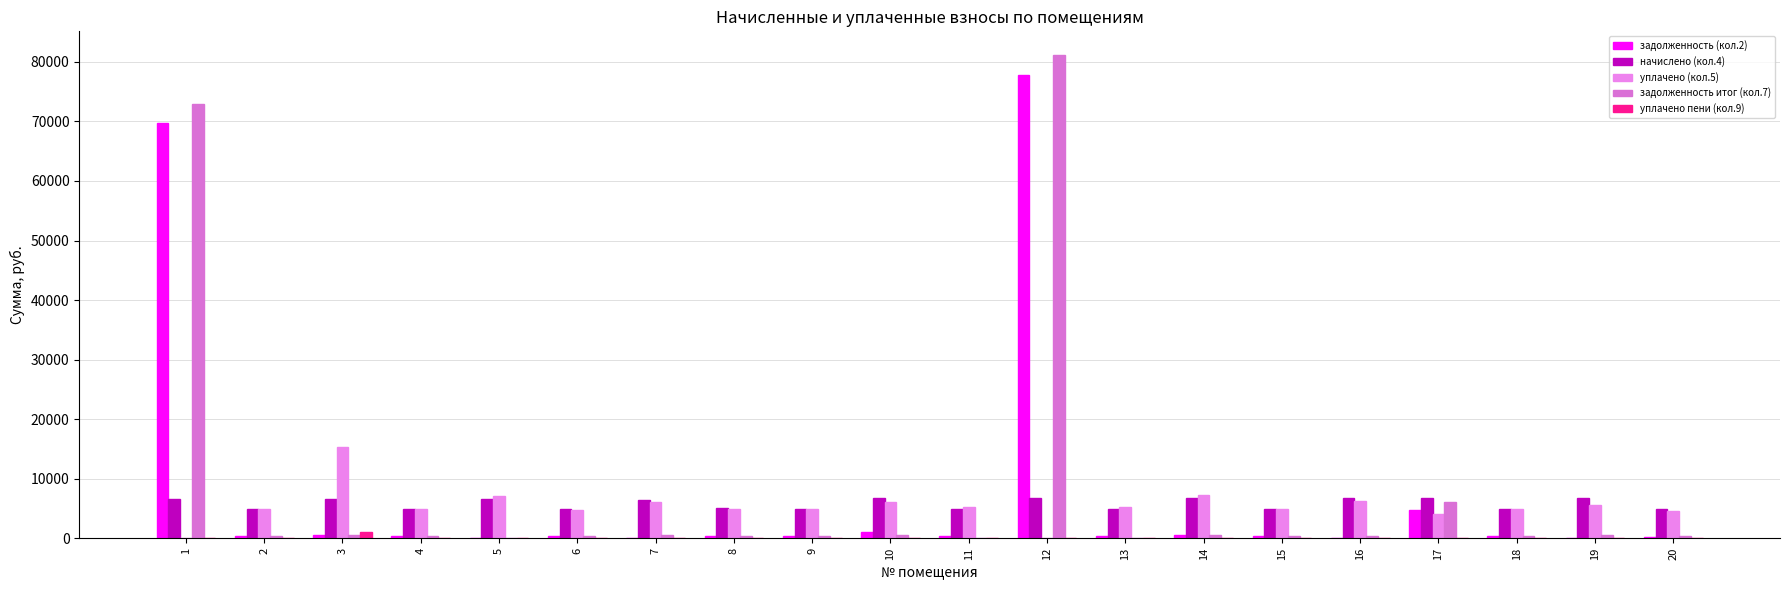

How many distinct data groups are displayed?

5